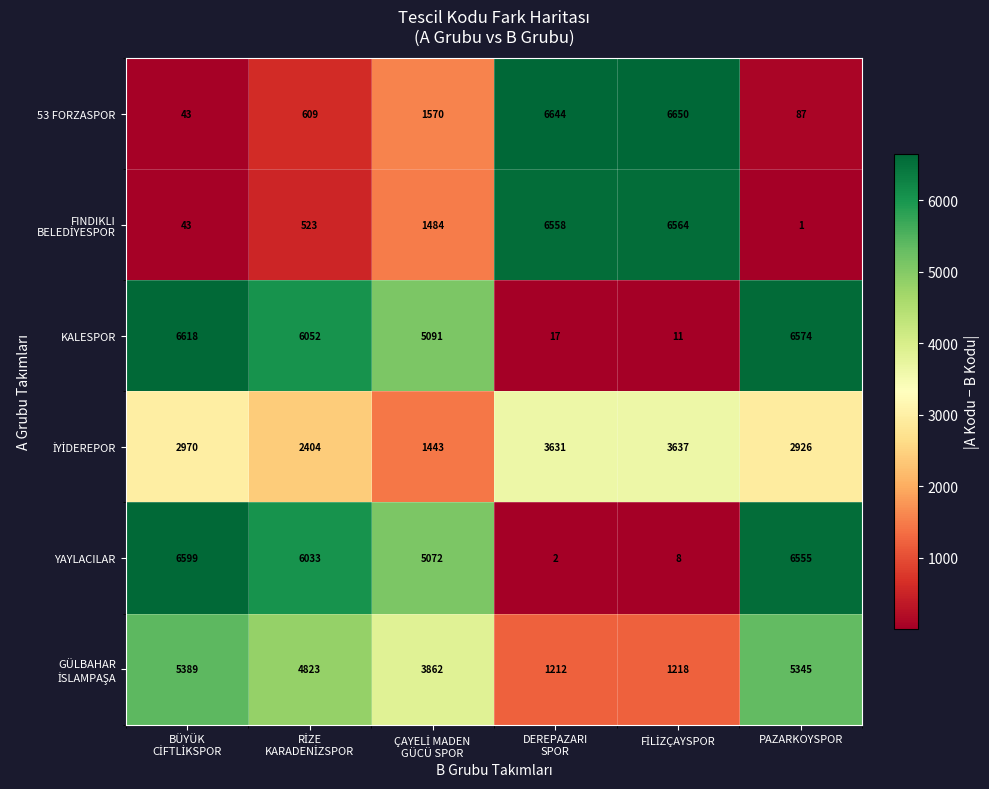

At how many categories does at least one series exceed 3722?

6